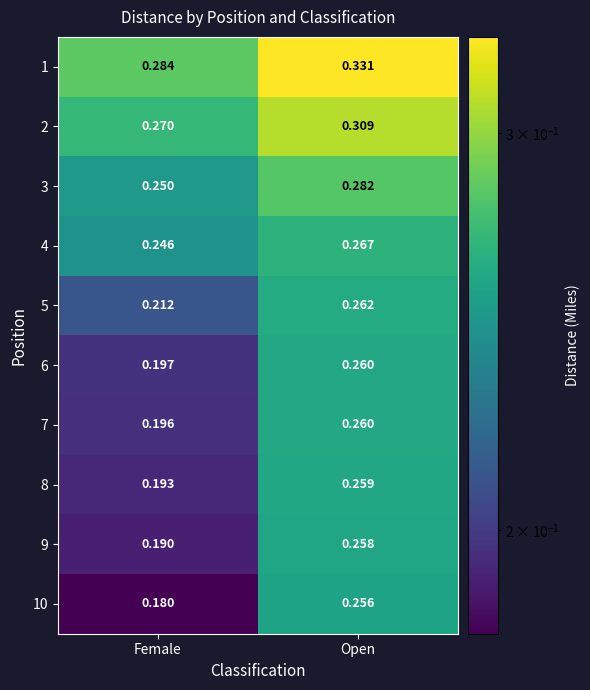

Count the number of categories in the chart.

2